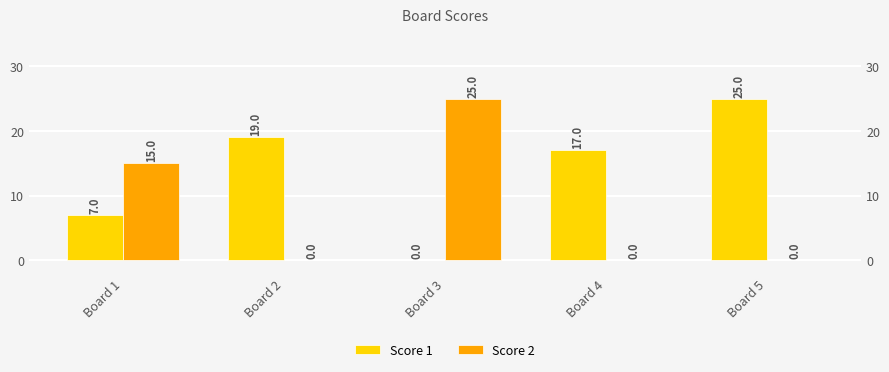

What is the maximum value for Score 2?

25